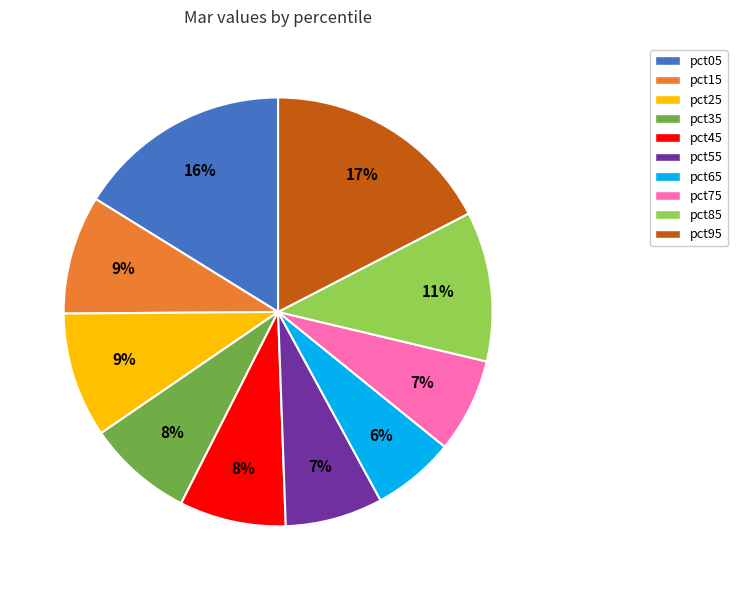

To the nearest percent, what portion does pct15 represent?

9%